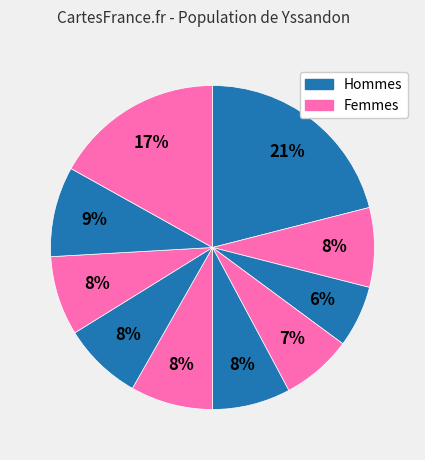

Count the number of slices in the pie.

10